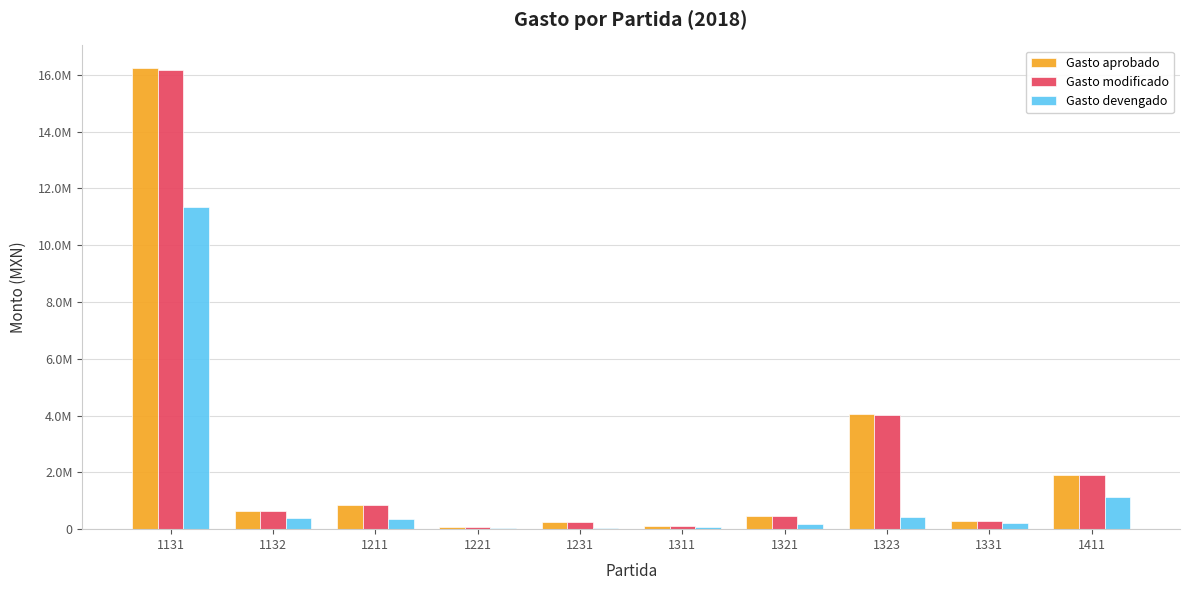

Reading right to left, list all the values displayed in this chart.

Gasto aprobado: 1909239.0	280000.0	4049949.0	466200.0	124319.0	260000.0	66840.0	852084.0	643357.0	16225193.0
Gasto modificado: 1904689.7	280000.0	4037931.7	464697.8	123639.0	260000.0	66840.0	852084.0	643357.0	16178349.0
Gasto devengado: 1132609.4	215806.2	417540.0	198745.3	71514.6	52000.0	45947.9	353550.0	383827.7	11340632.7